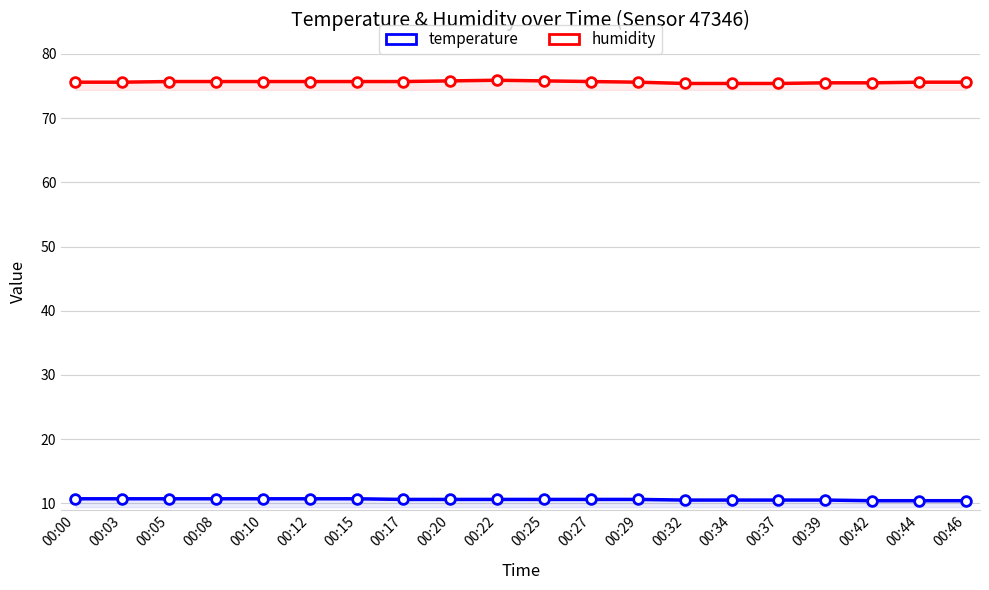

The humidity series shows 108.9 at 00:44. True or false?

False